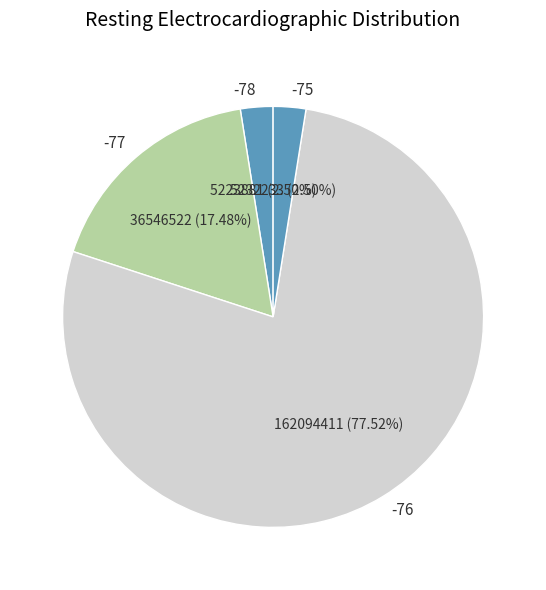

Approximately how many times larger is the value at -77 compared to -75?

7.0